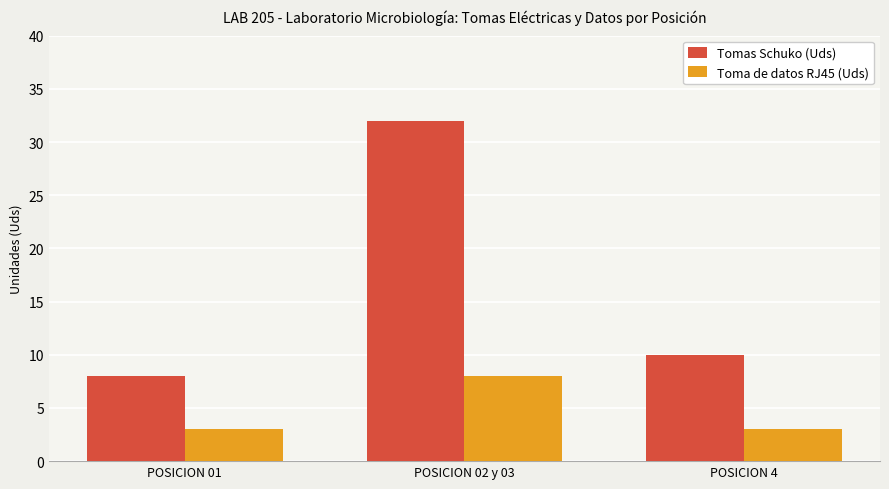

How many categories are shown in the chart?

3